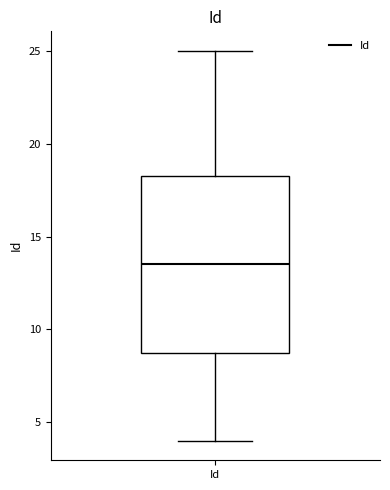

Read this box plot against the y-axis: the position of the median line, the range covered by the box, and the ends of both whiskers. The values are not printed on the chart, so give them approximately, as read against the axis.

median 13.5, box 9.0 to 18.5, whiskers 4.0 to 25.0